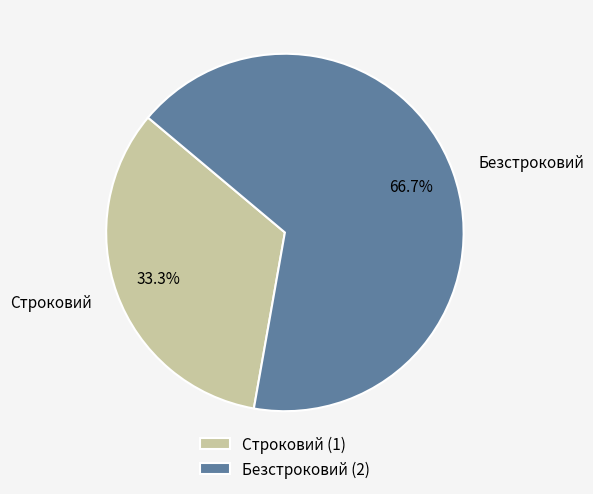

Is it true that Безстроковий is 67% of the pie?

True